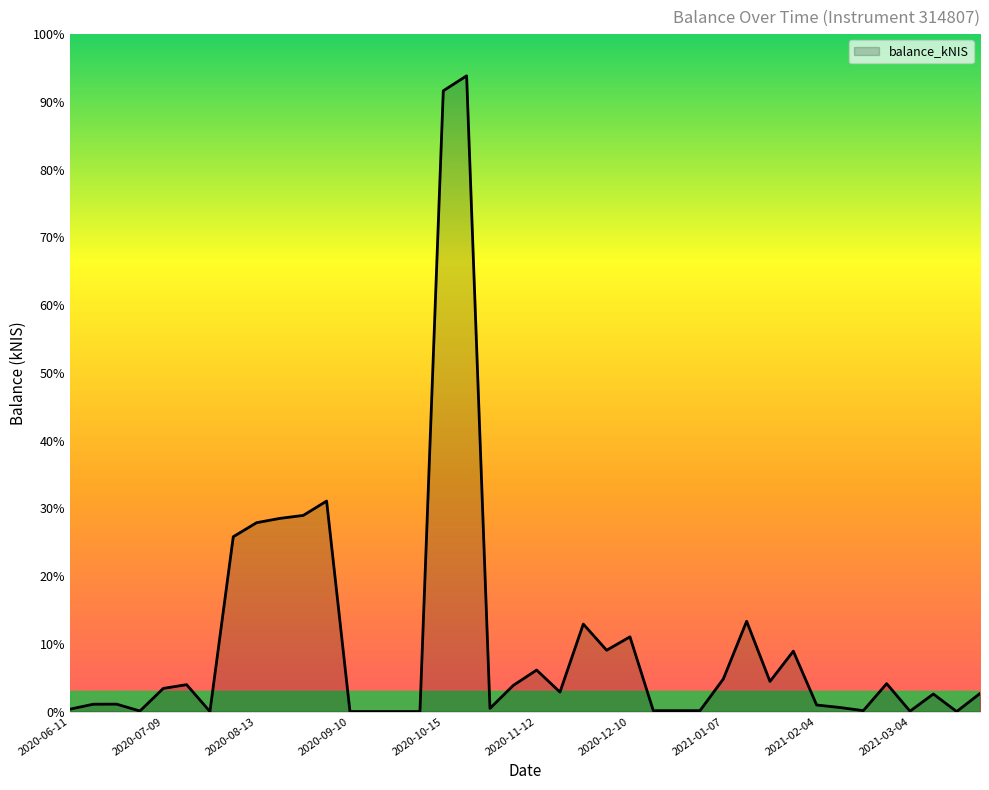

Does the chart have visible grid lines?

No